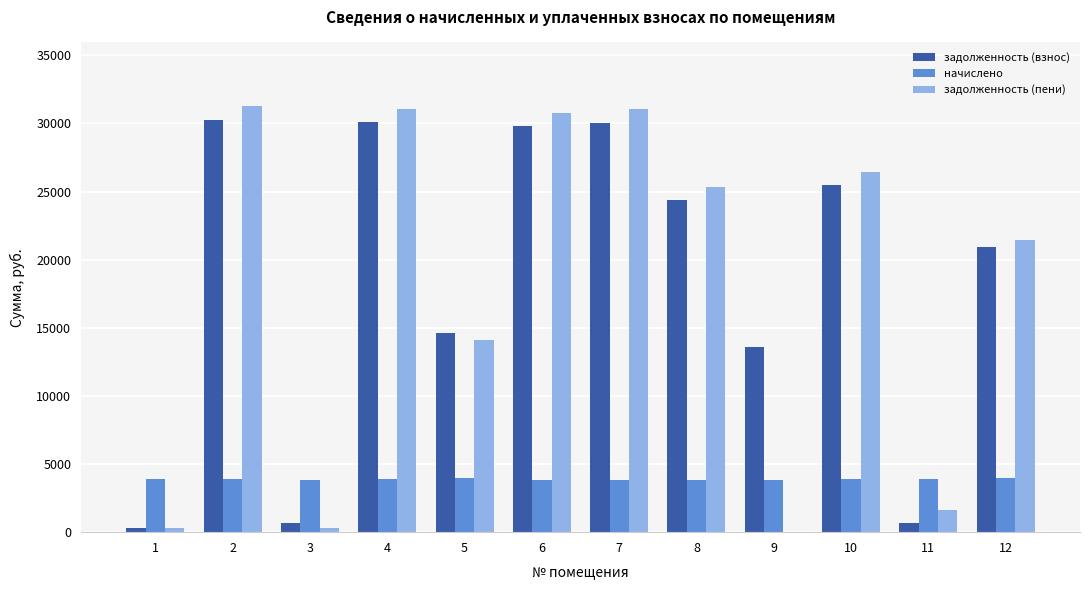

Where does the задолженность (взнос) series first go above 24365?

2